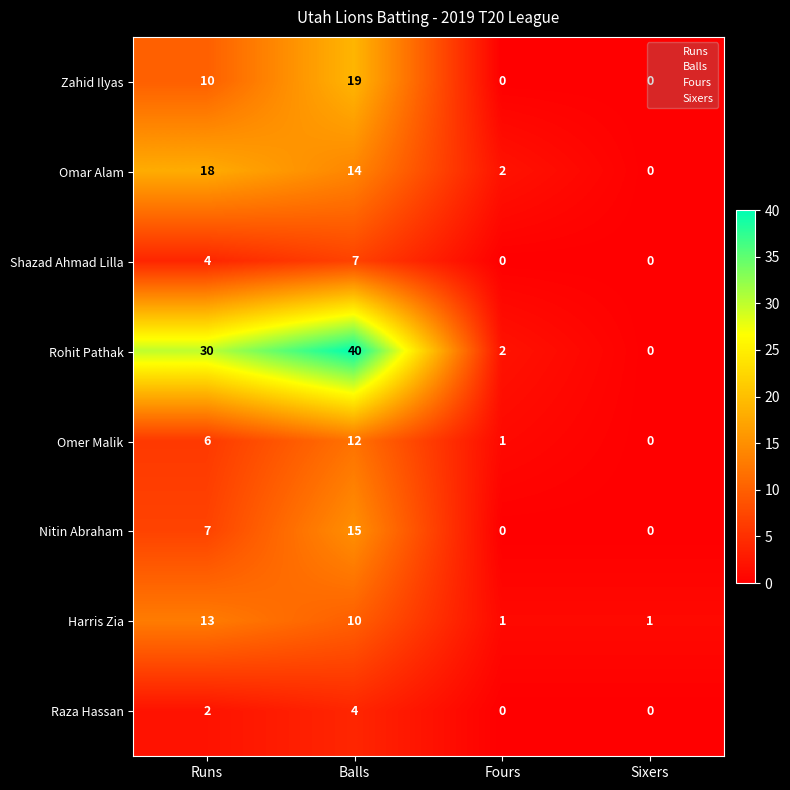

What is the difference between the Harris Zia values at Fours and Balls?

9